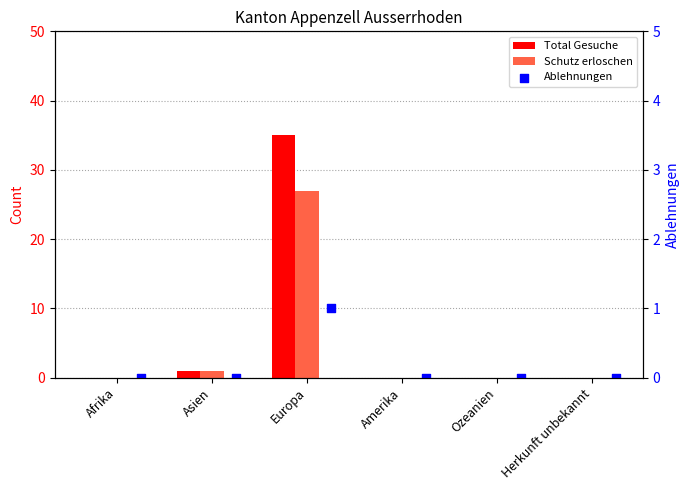

Which series has the largest total across all categories?

Total Gesuche